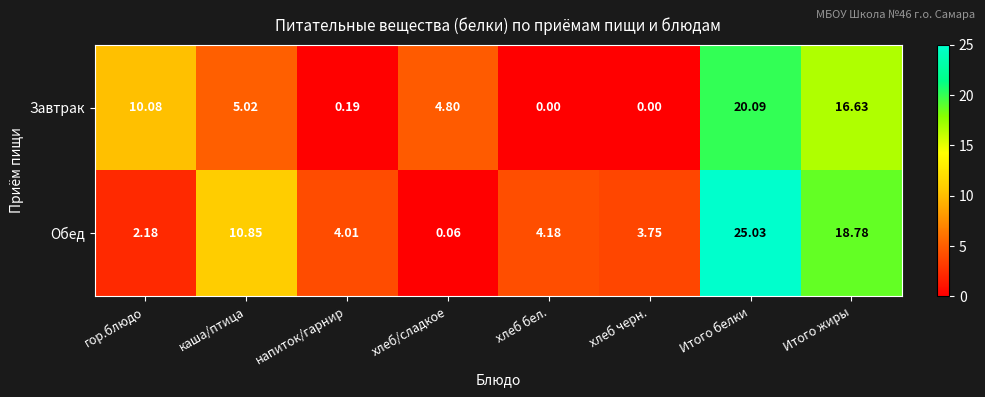

At Итого жиры, list the series in order from smallest to largest.

Завтрак, Обед